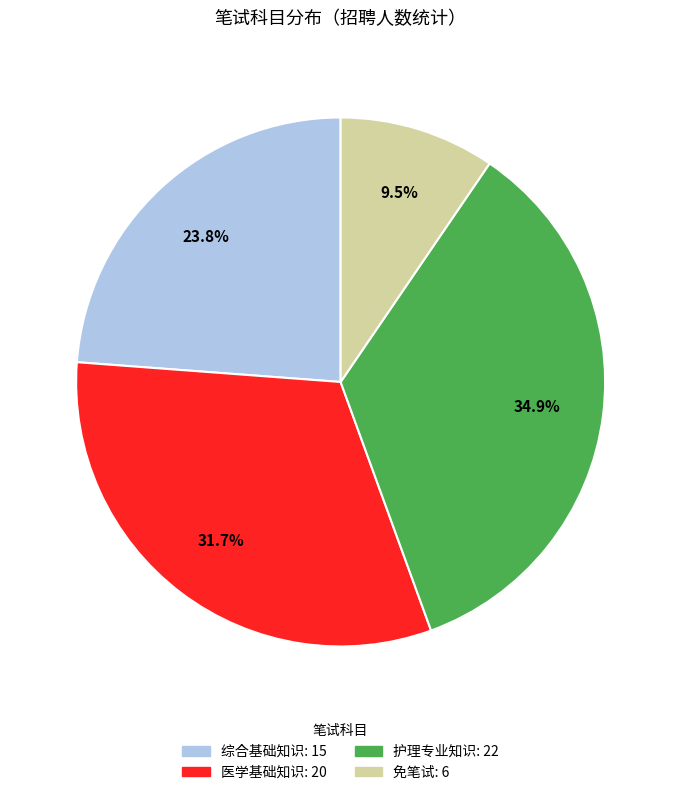

Does 护理专业知识 account for over 50% of the chart?

No